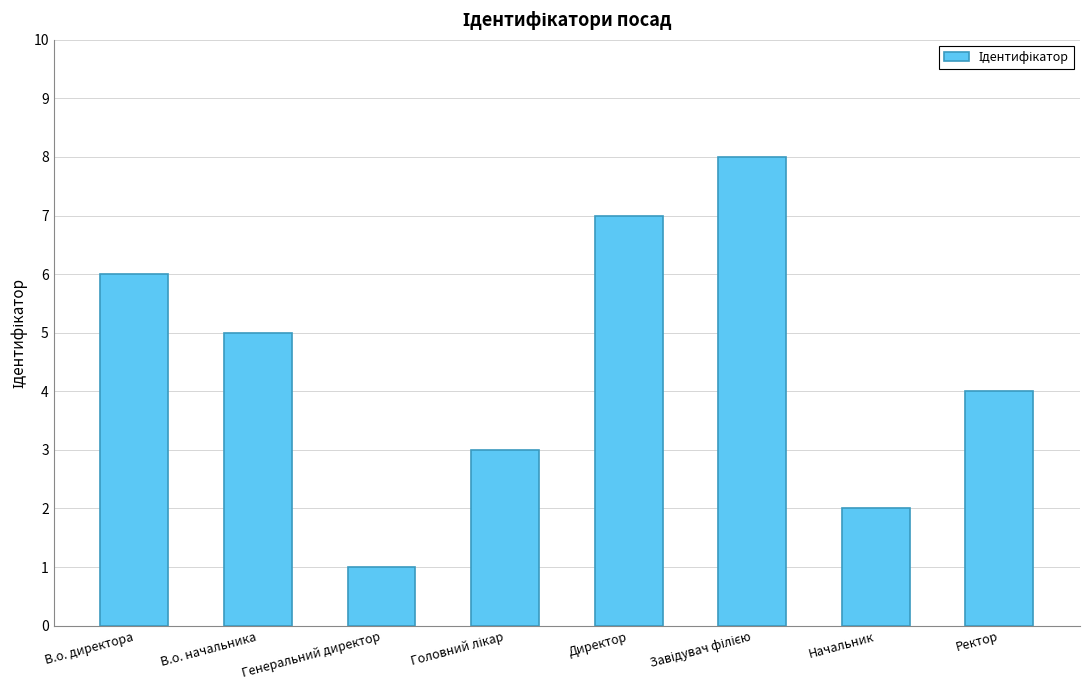

What is the maximum value shown in the chart?

8